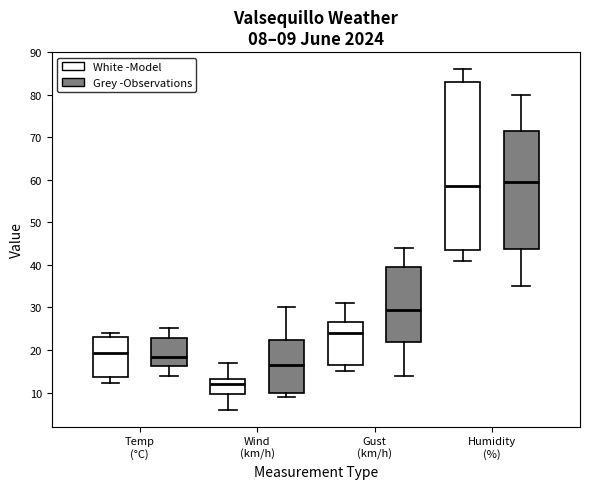

Comparing the boxes themselves (not the whiskers), which one is the tallest?

Humidity (%) (White -Model)